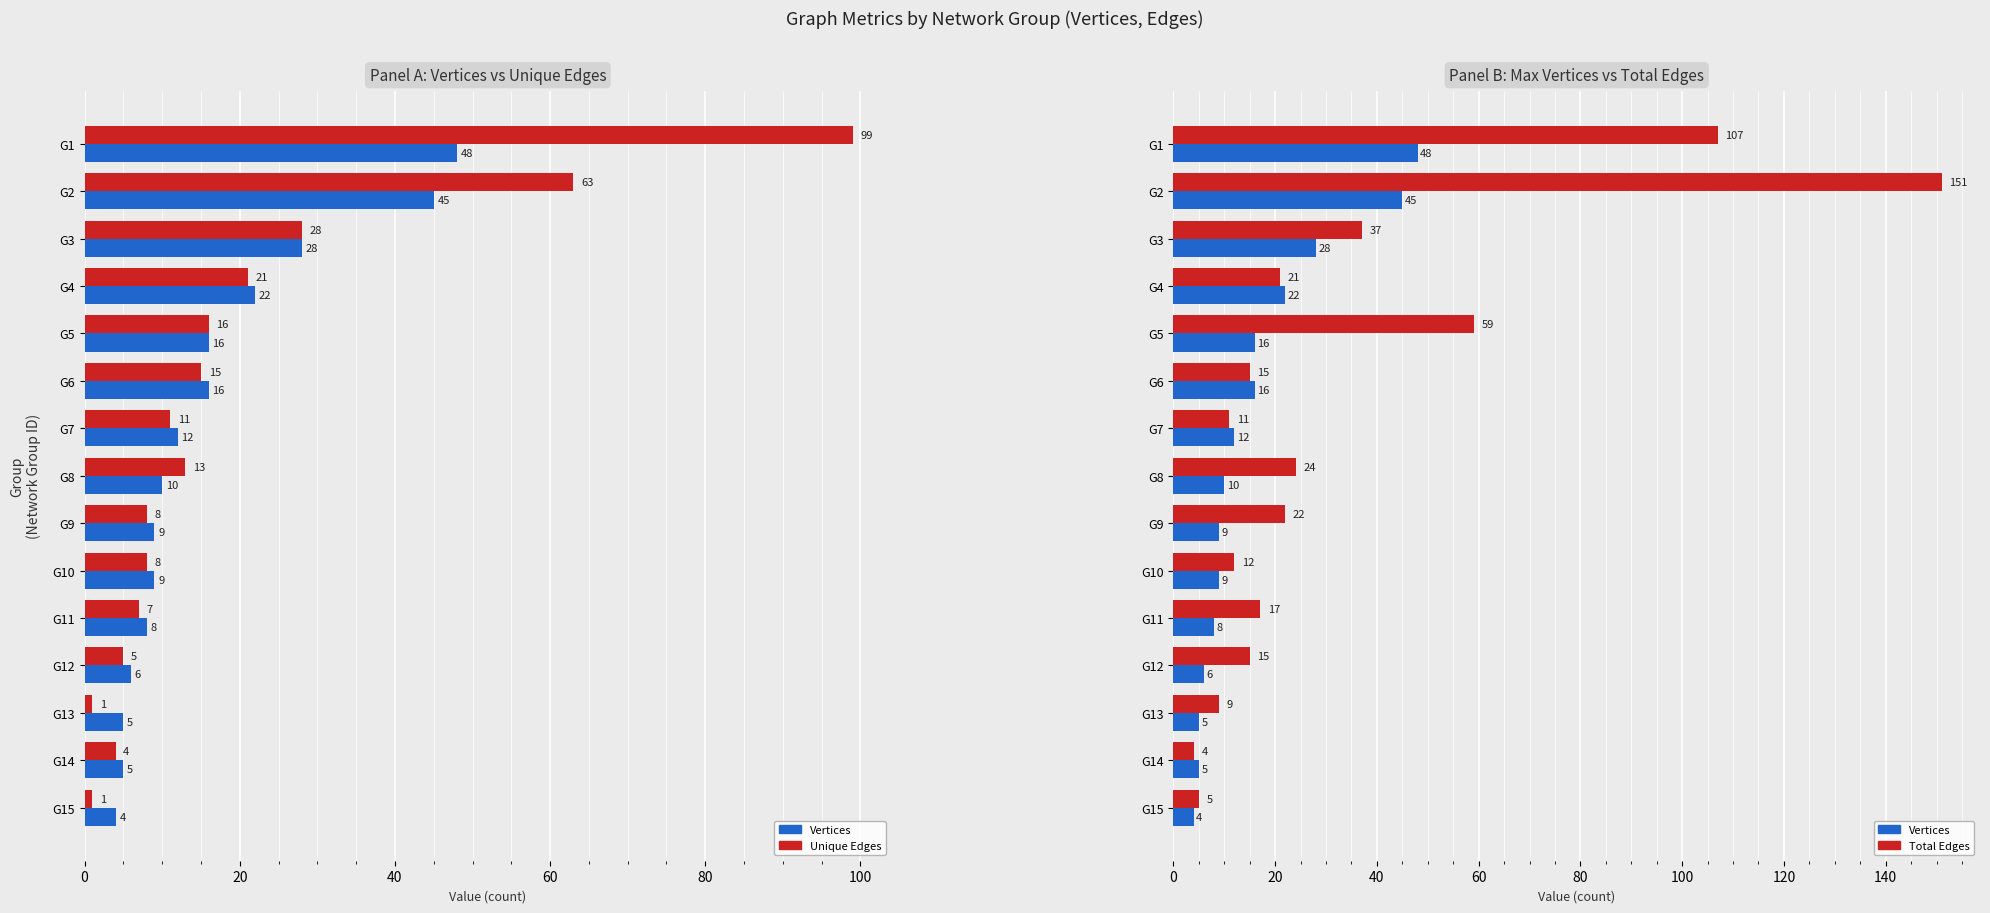

Which series has the widest spread of values?

Total Edges